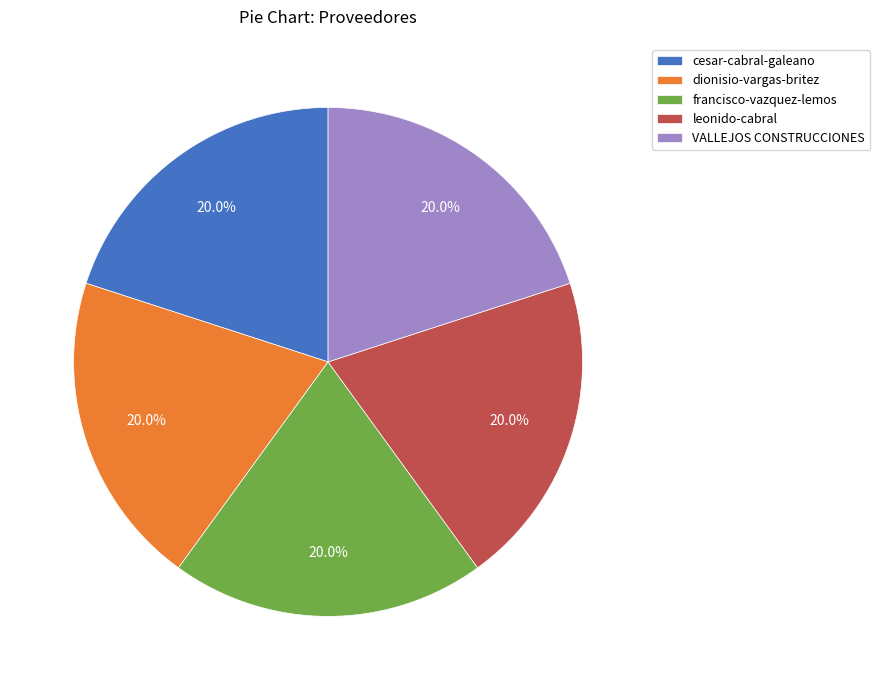

To the nearest percent, what is the combined percentage of VALLEJOS CONSTRUCCIONES and leonido-cabral?

40%